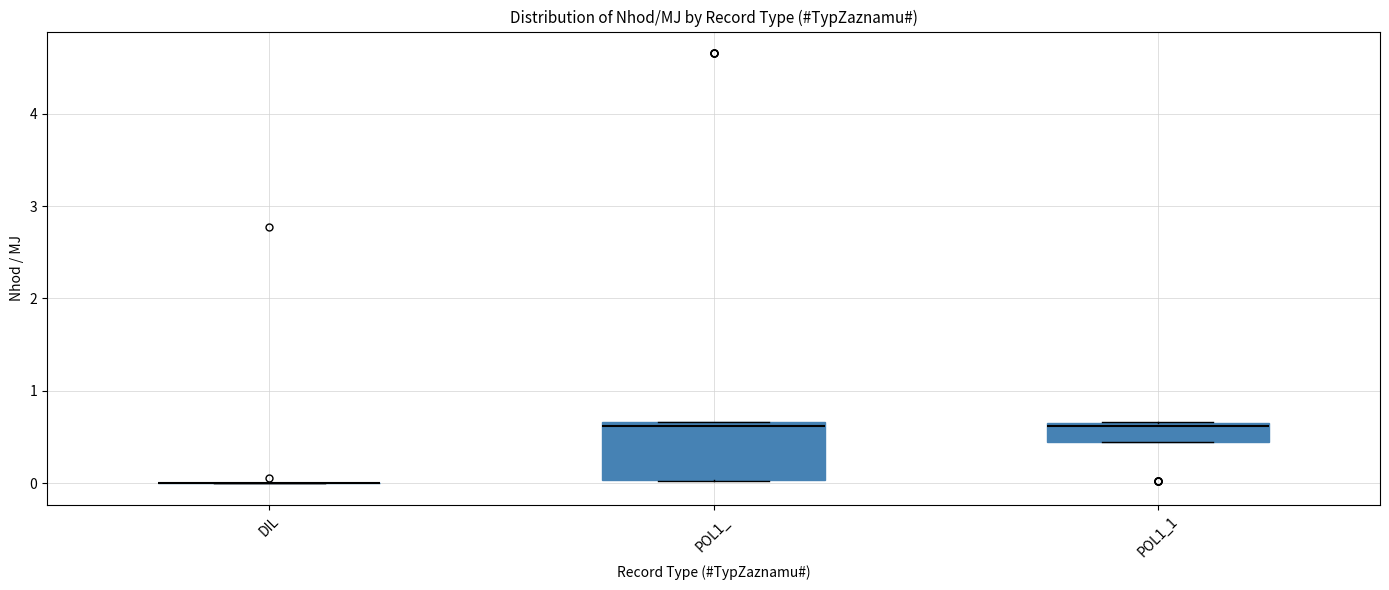

Where does the median line of the box for POL1_ sit on the y-axis? The values are not printed on the chart, so give them approximately, as read against the axis.

0.6